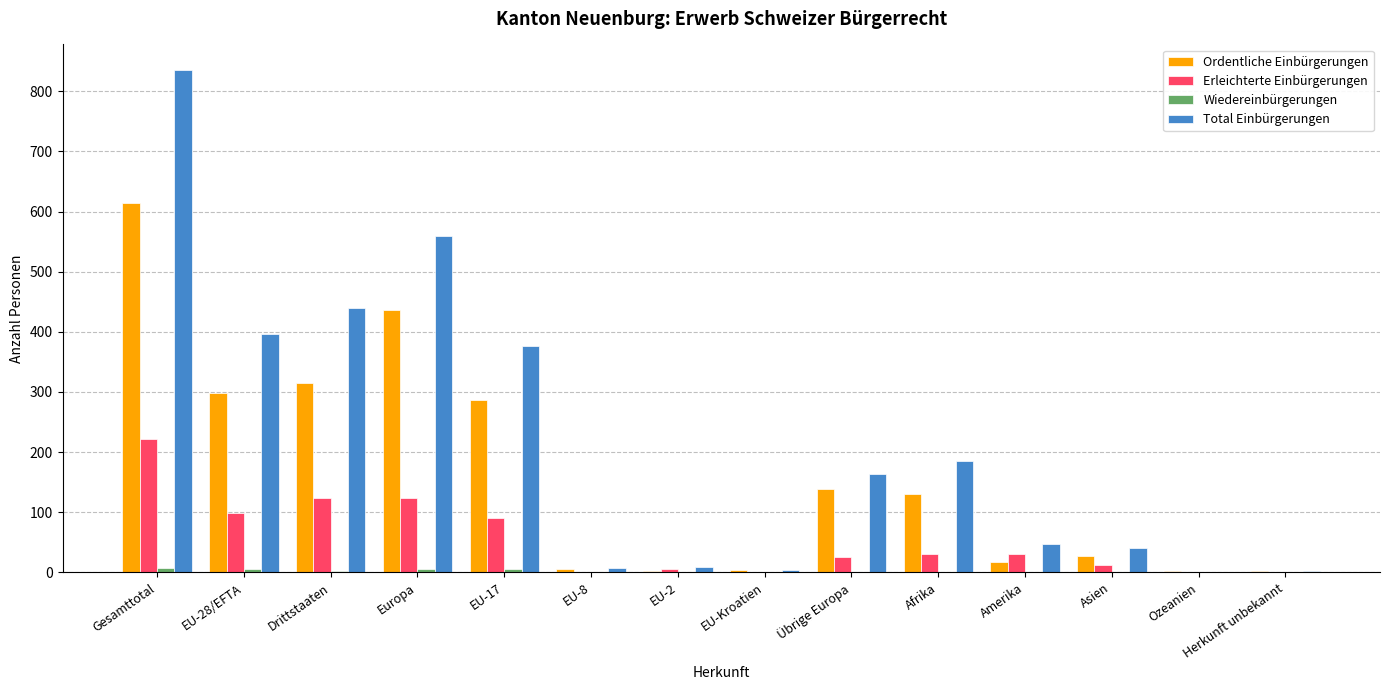

How many series are shown in this chart?

4